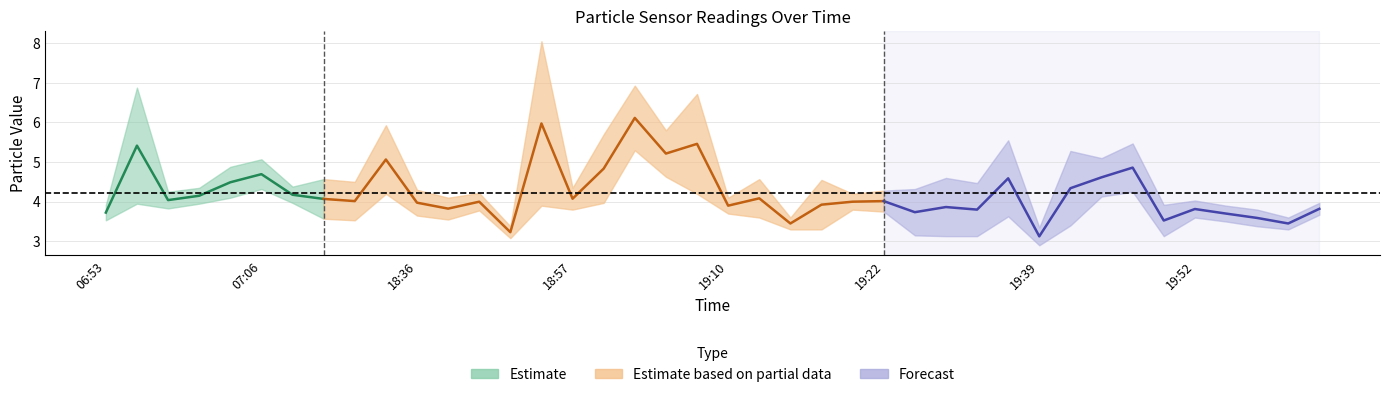

Is it true that SDS_P2 equals 2.7 at 19:44?

False